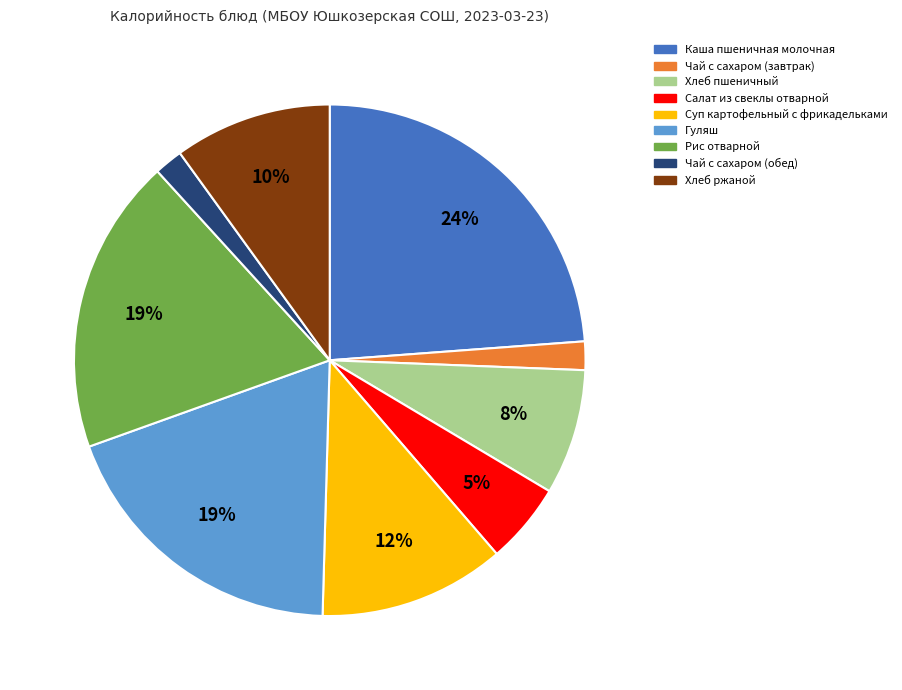

Does any single category account for the majority?

No